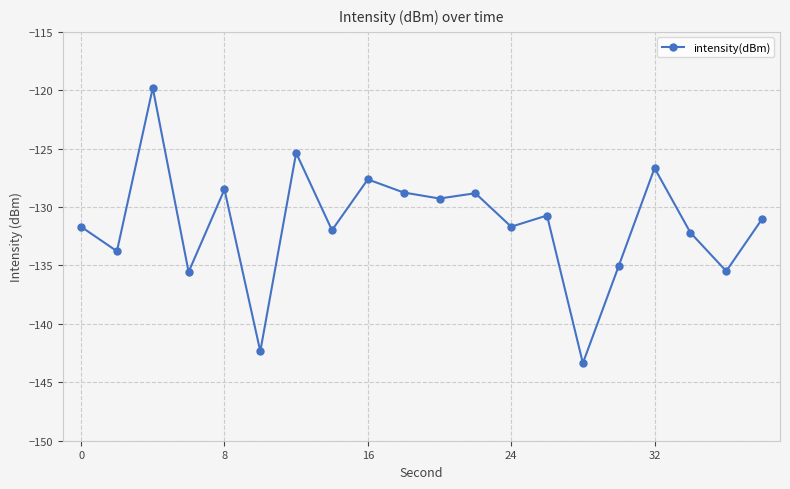

True or false: the data has more than 1 interior local peaks.

True